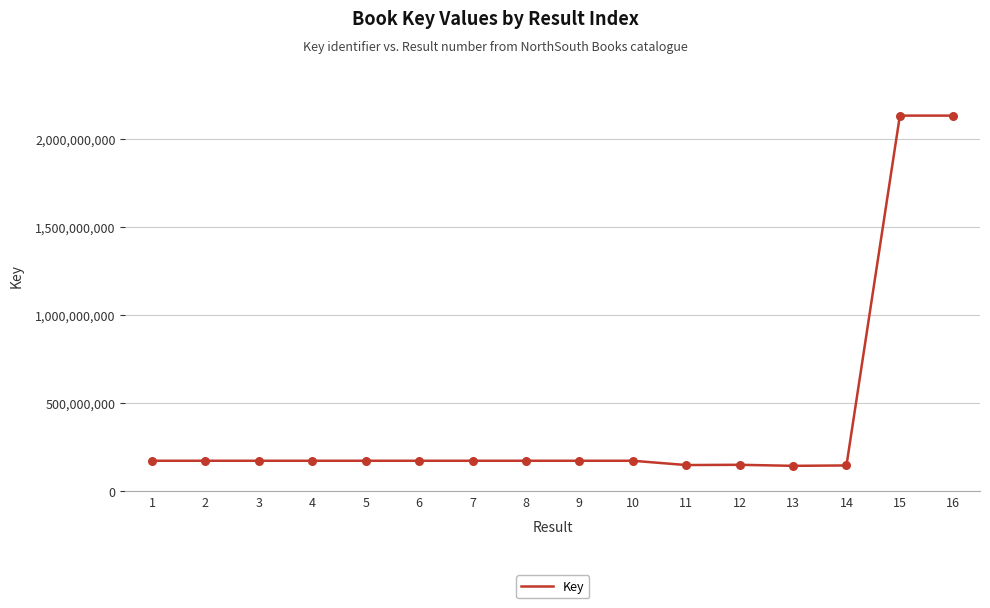

What is the ratio of the value at 8 to the value at 13?

1.2